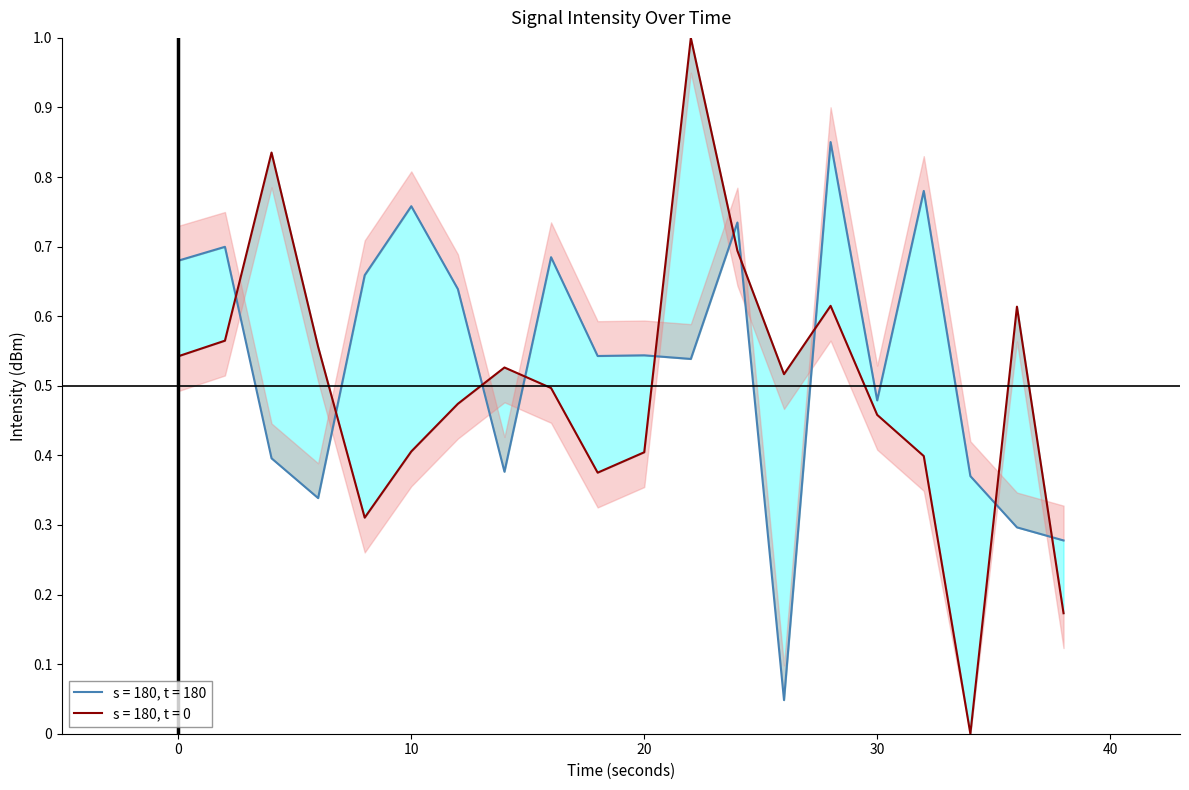

How many interior local peaks does the intensity_lower series have?

5